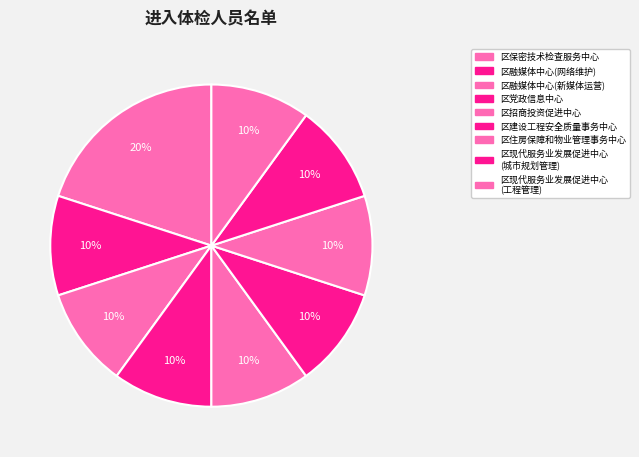

Which category has the biggest portion of the pie?

区保密技术检查服务中心